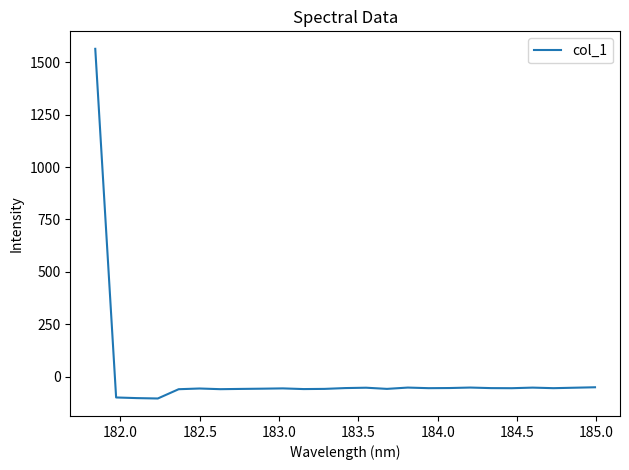

What is the sum of all values?

100.8